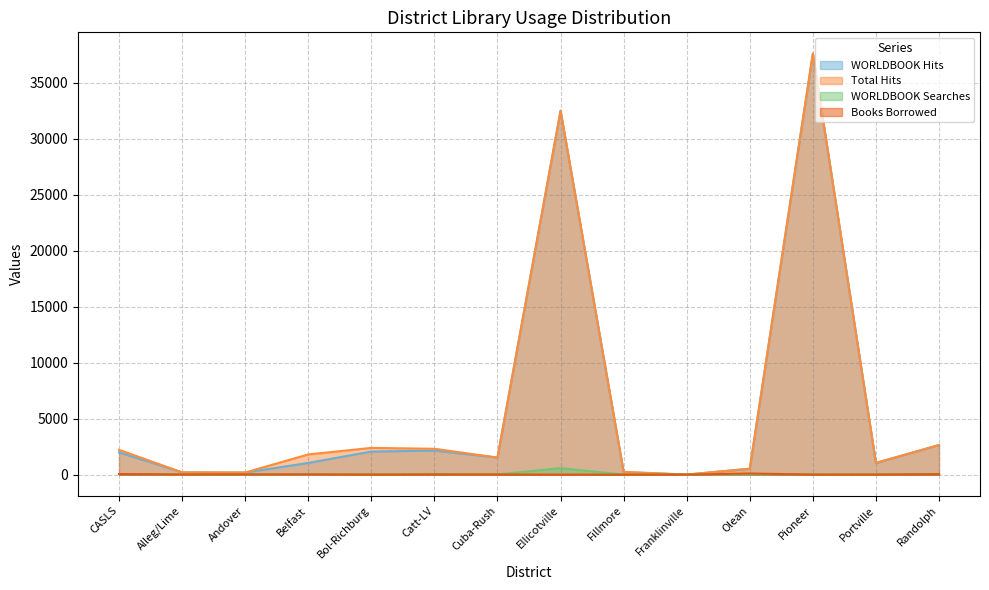

List the labels in order of Total Hits value, largest first.

Pioneer, Ellicotville, Randolph, Bol-Richburg, Catt-LV, CASLS, Belfast, Cuba-Rush, Portville, Olean, Fillmore, Alleg/Lime, Andover, Franklinville